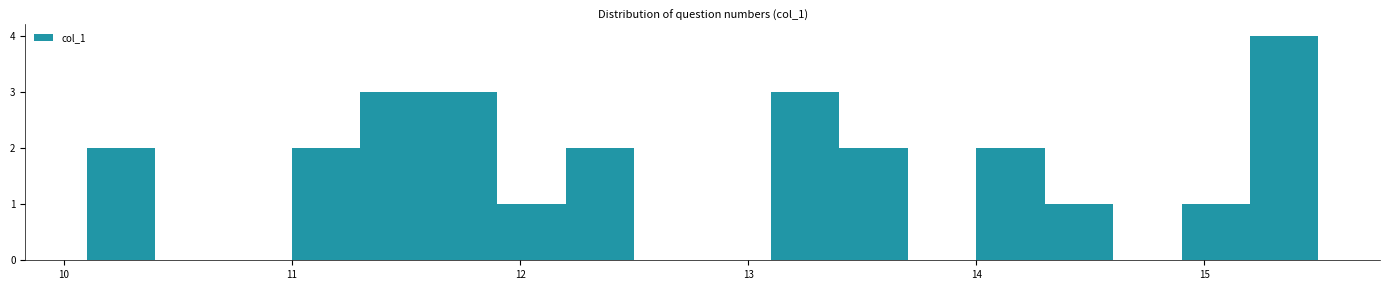

Read against the x-axis, roughly where is the centre of the tallest bar?

15.4